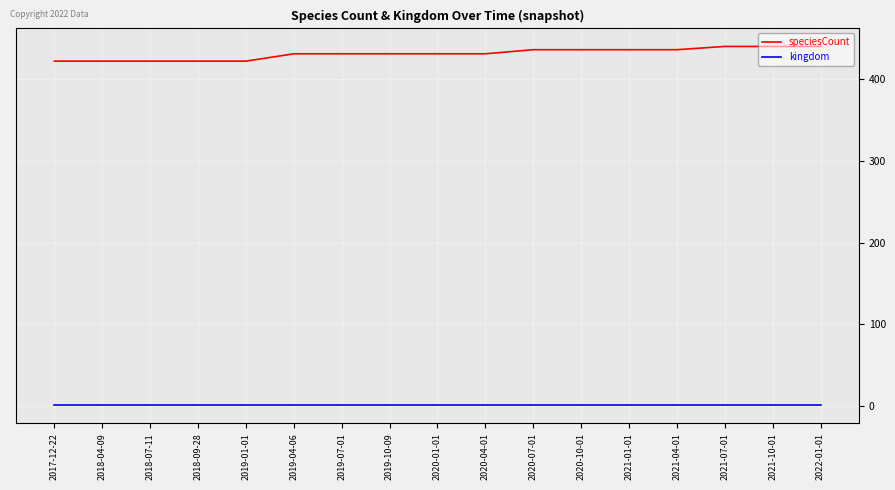

What position from the left is 2022-01-01?

17